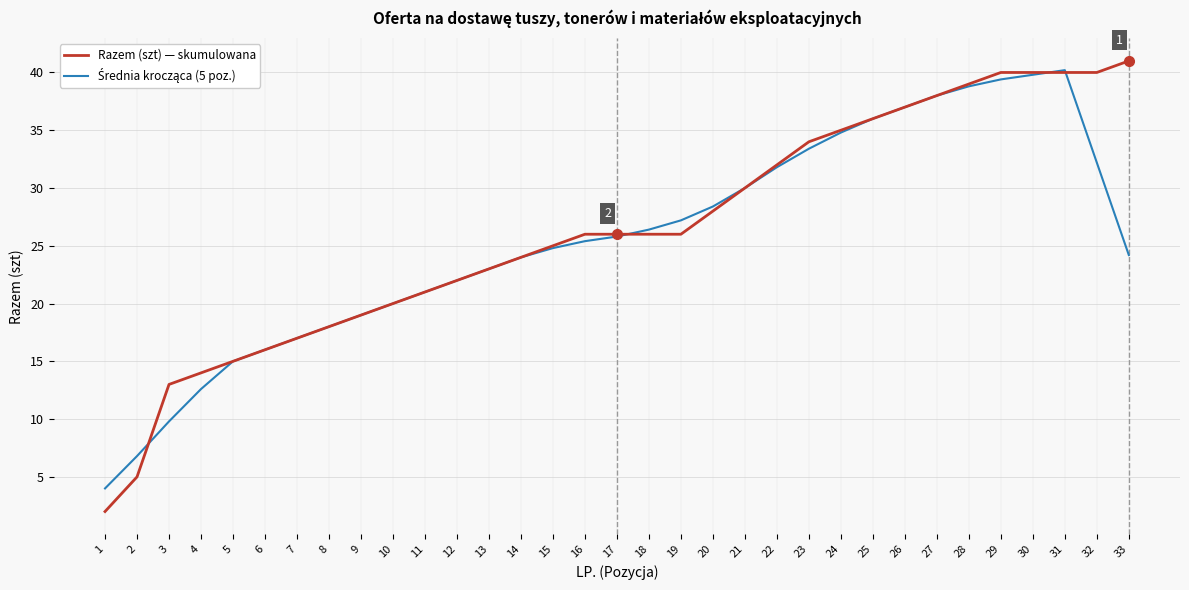

The value of Razem (szt) — skumulowana at 6 is 16.0. True or false?

True